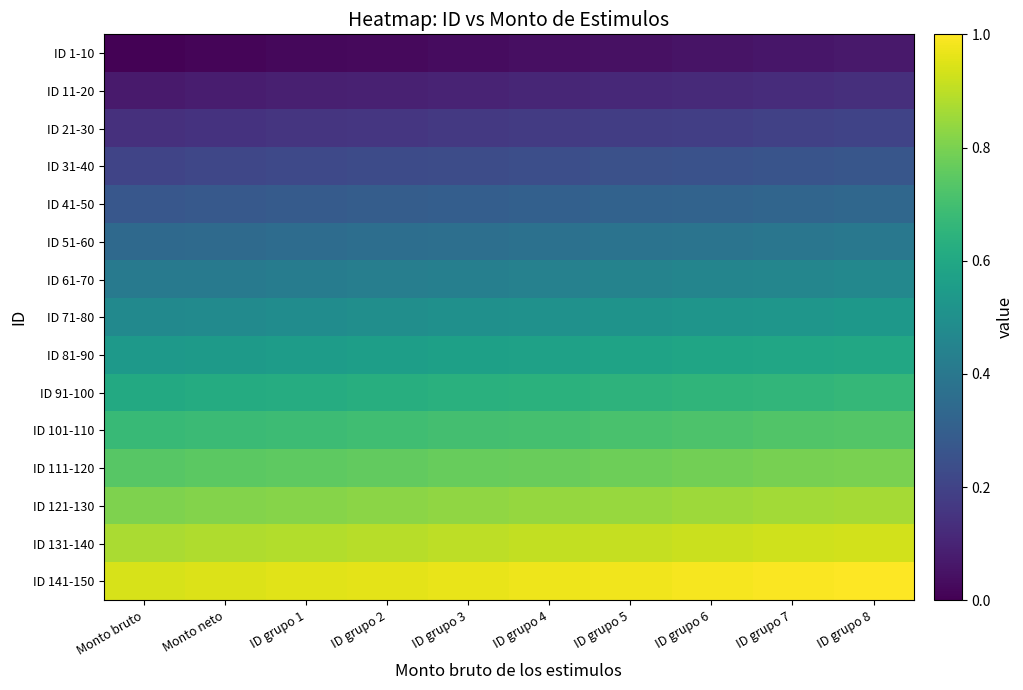

What is the maximum value shown in the chart?

1.0